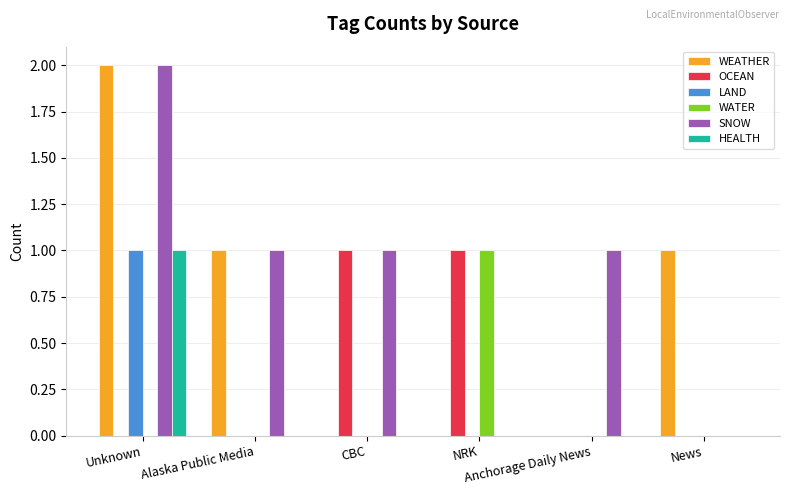

The value of SNOW at Alaska Public Media is 1. True or false?

True